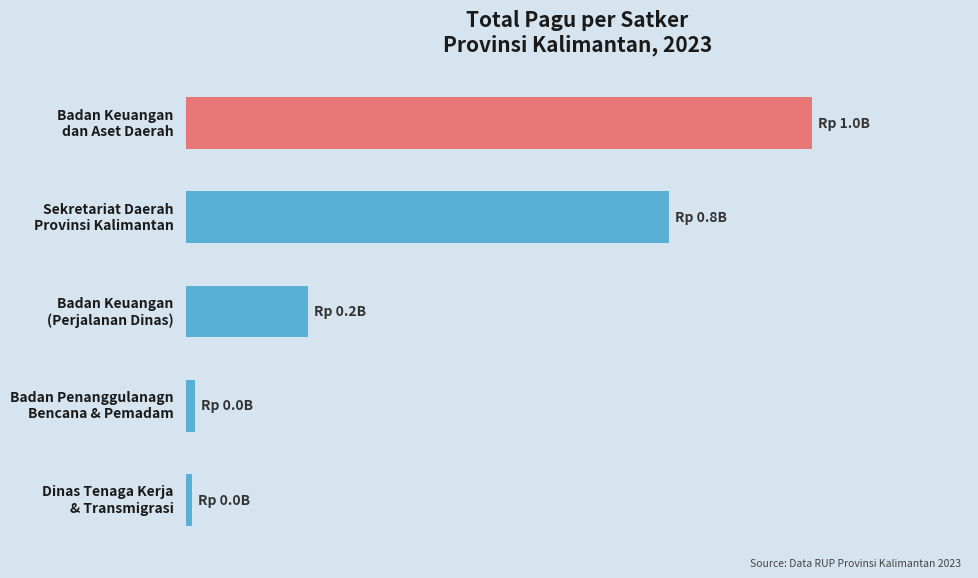

Are the bars horizontal?

Yes